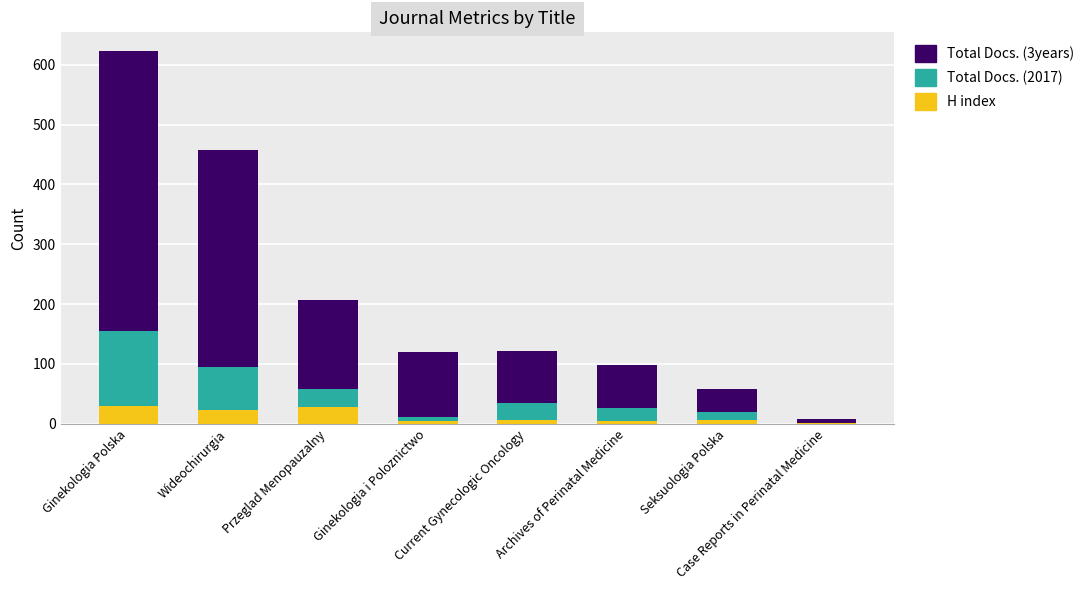

At which category is the sum across all series the highest?

Ginekologia Polska